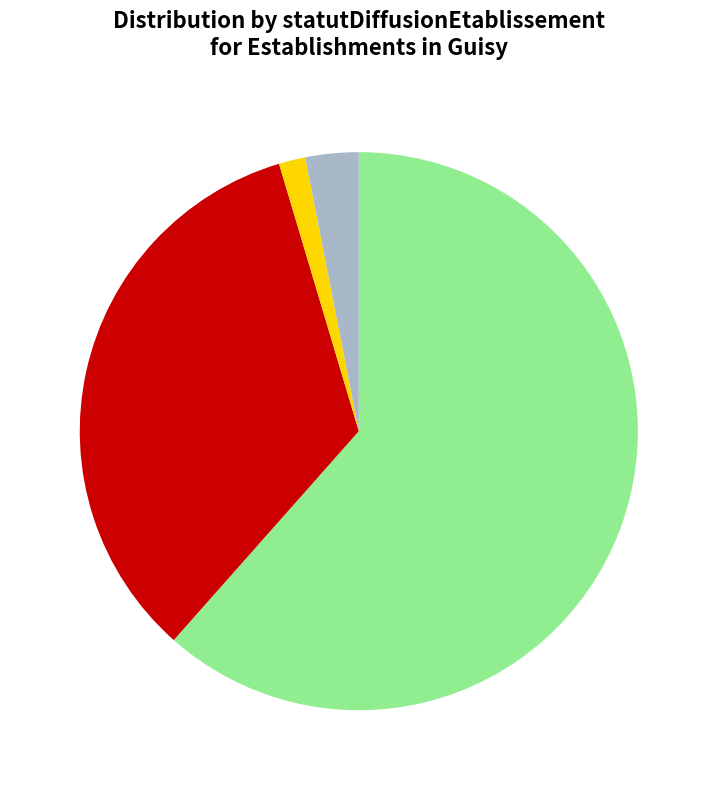

Is there a majority slice in this chart?

Yes